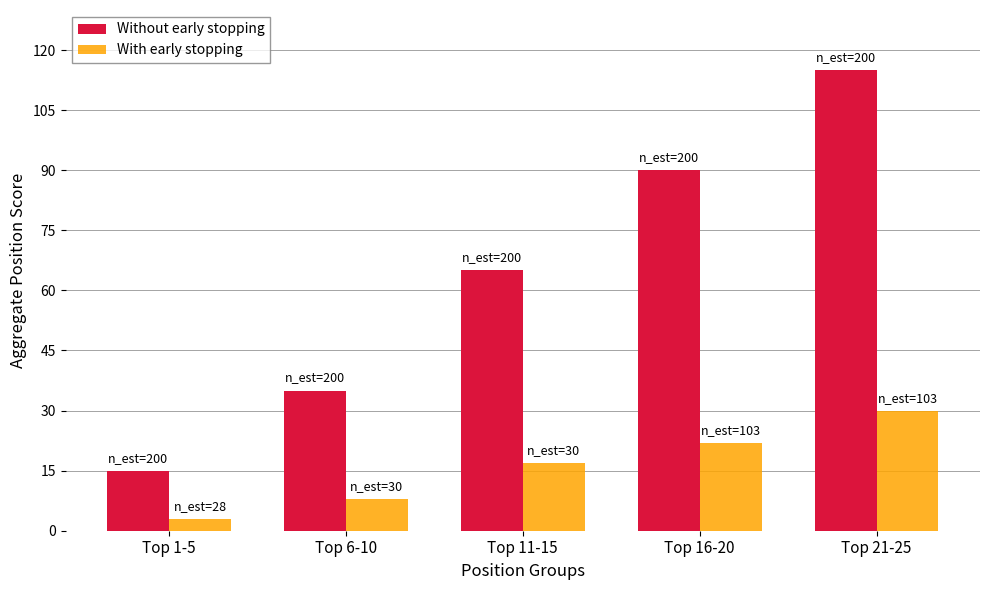

What is the highest value of the Without early stopping series?

115